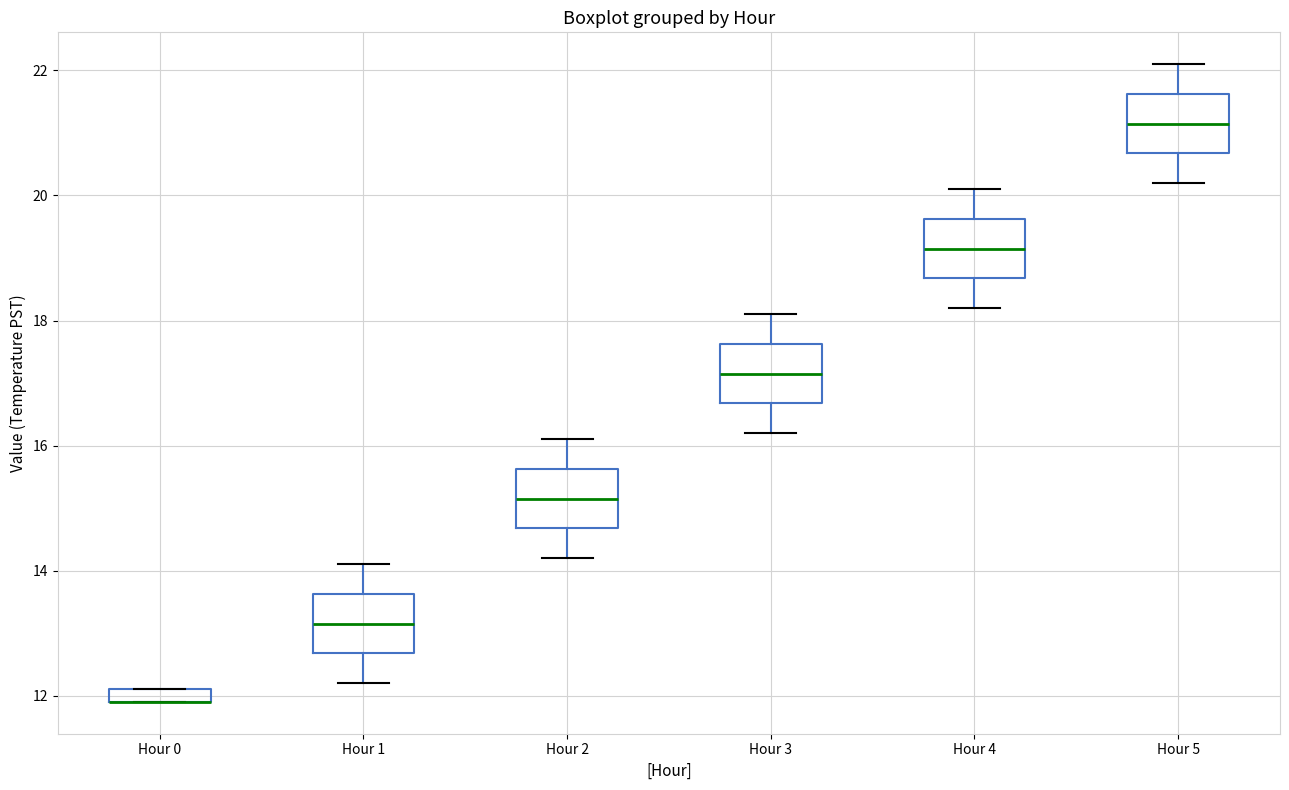

Where is the upper edge of the box for Hour 0 on the y-axis? The values are not printed on the chart, so give them approximately, as read against the axis.

12.2